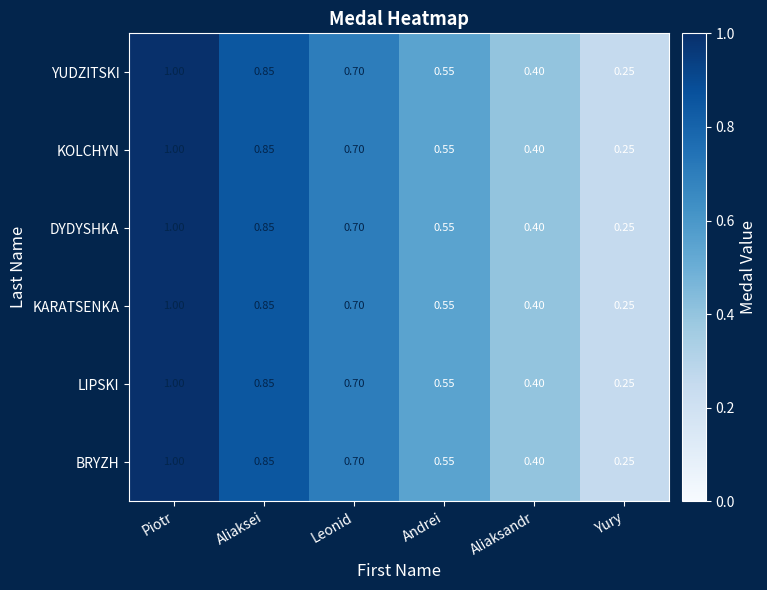

At which label is YUDZITSKI closest to 0?

Yury